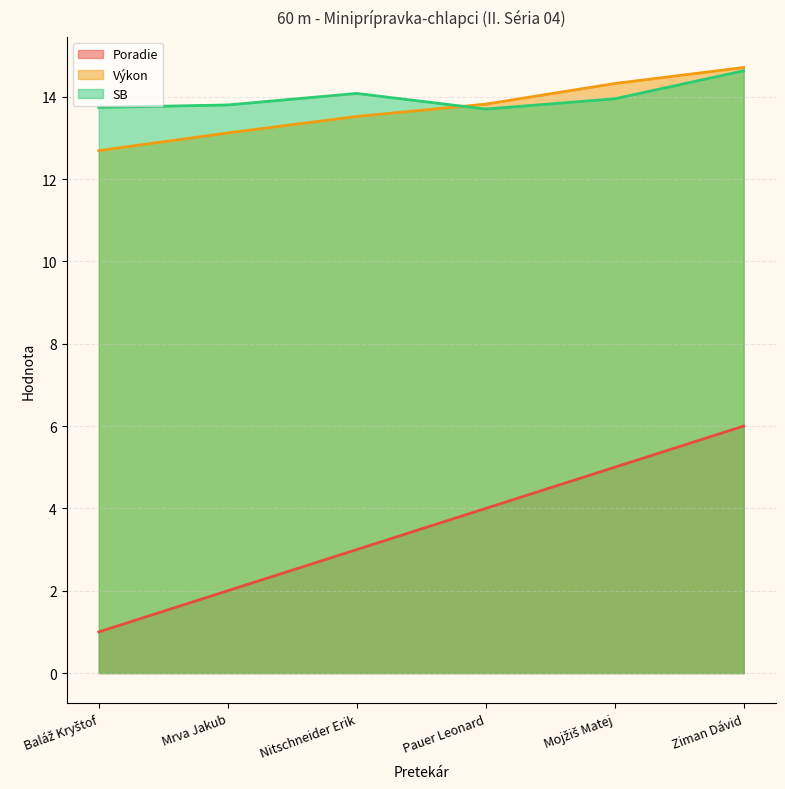

What is the label of the 1st point from the right?

Ziman Dávid